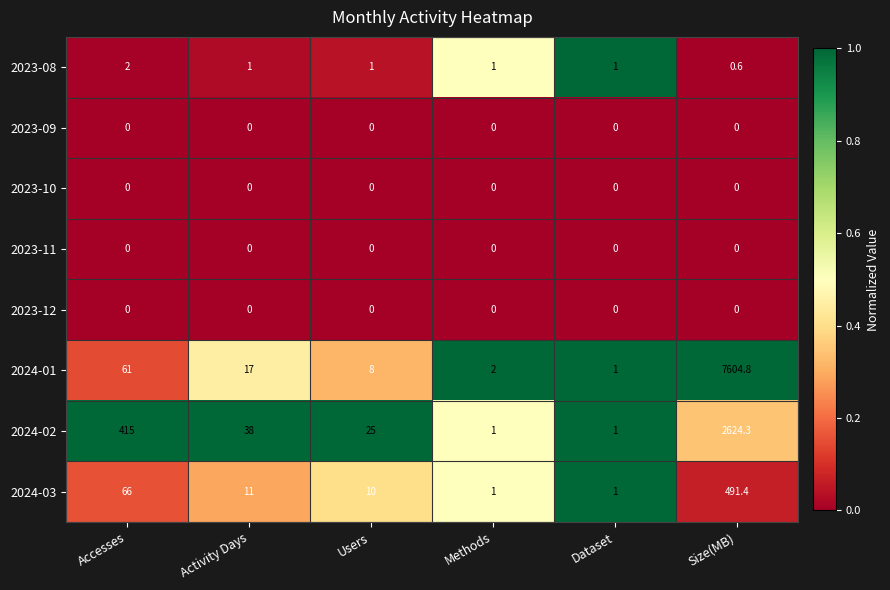

Which series has the widest spread of values?

2024-01